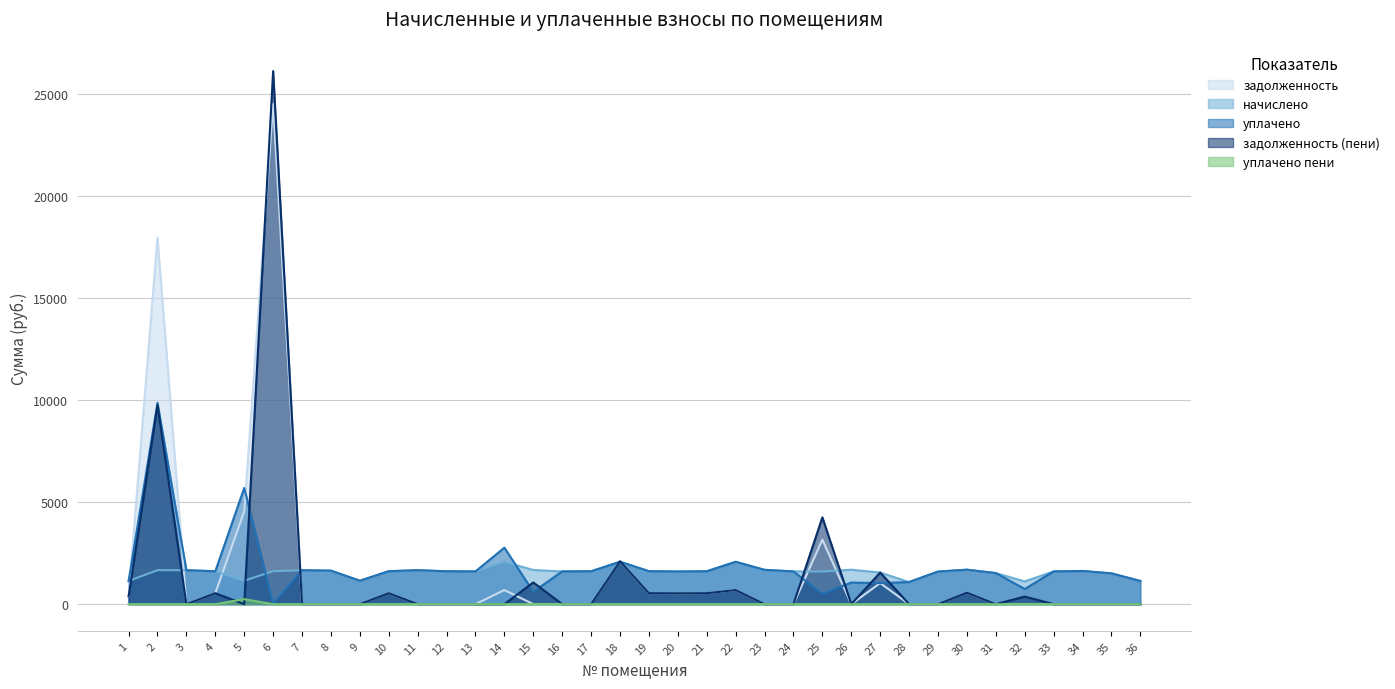

How many values in the начислено series exceed 1611?

20